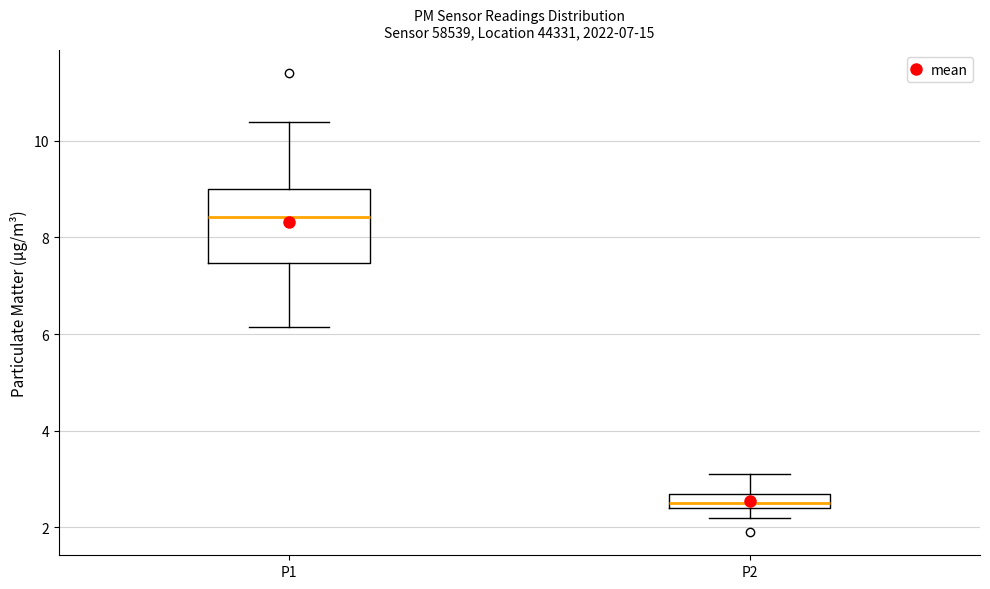

Comparing the boxes themselves (not the whiskers), which one is the tallest?

P1